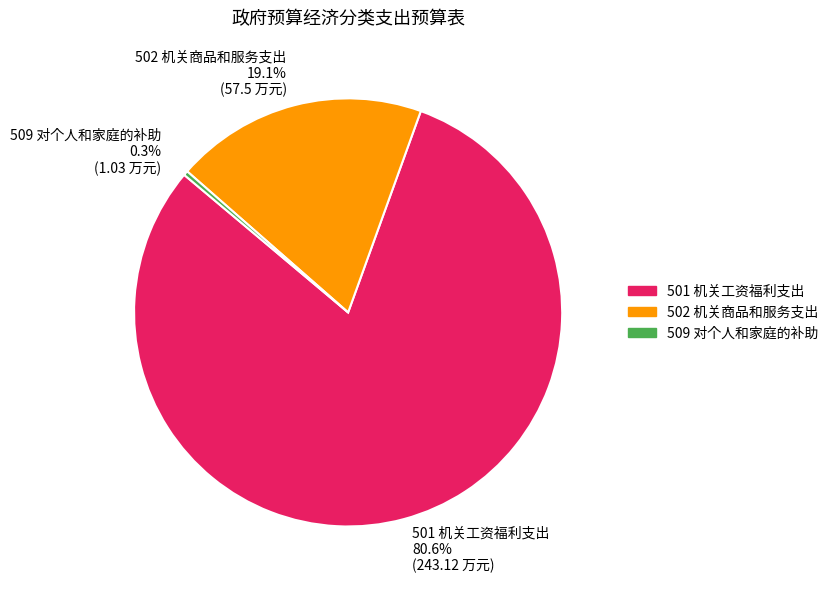

What percentage do 502 机关商品和服务支出 and 501 机关工资福利支出 together represent?

99.7%